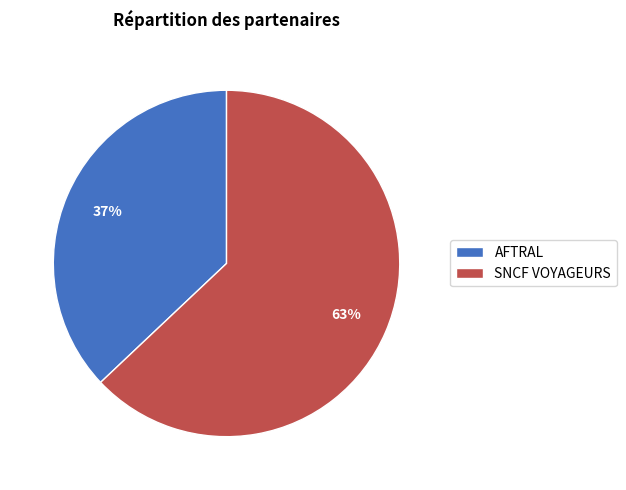

Is it true that AFTRAL is 37% of the pie?

True